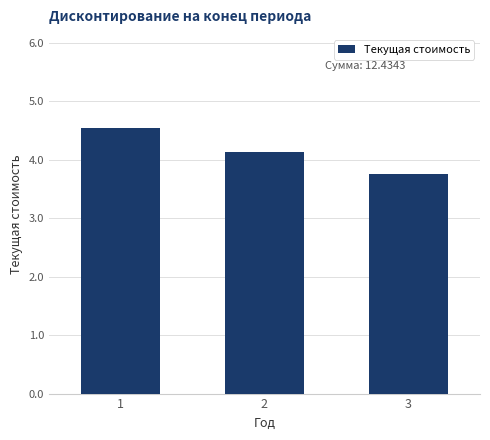

What is the minimum value shown in the chart?

3.8